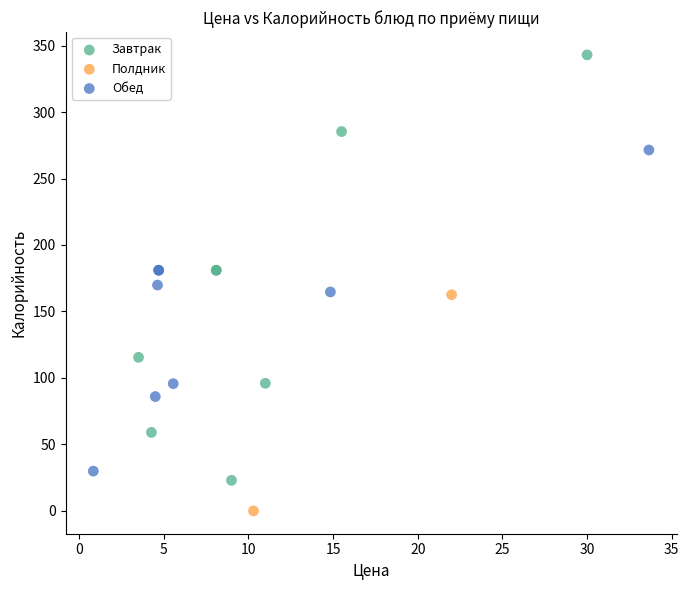

What are all the series names shown in the legend?

Завтрак, Полдник, Обед